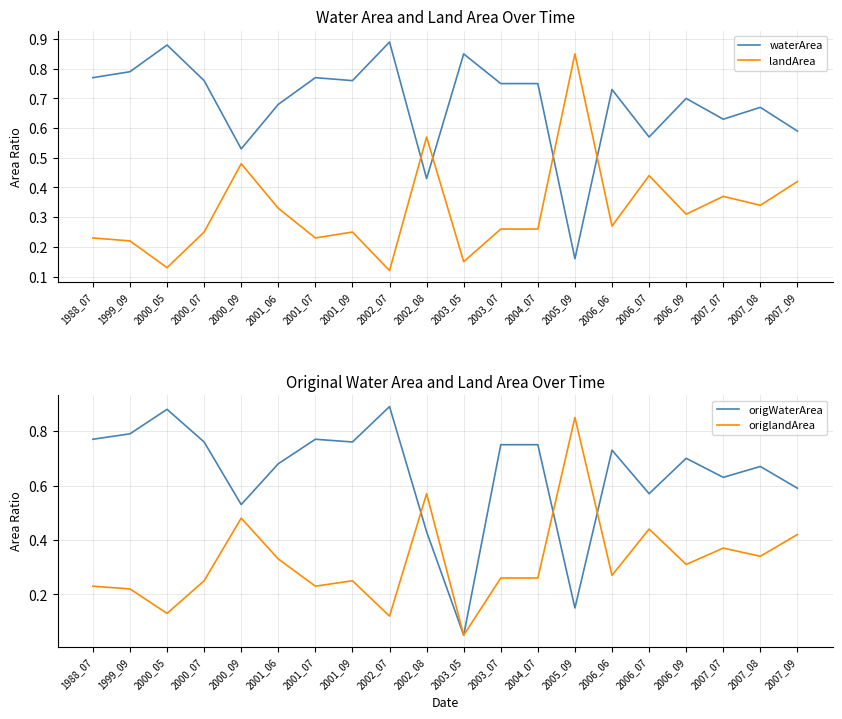

Is it true that landArea equals 0.3 at 1999_09?

False